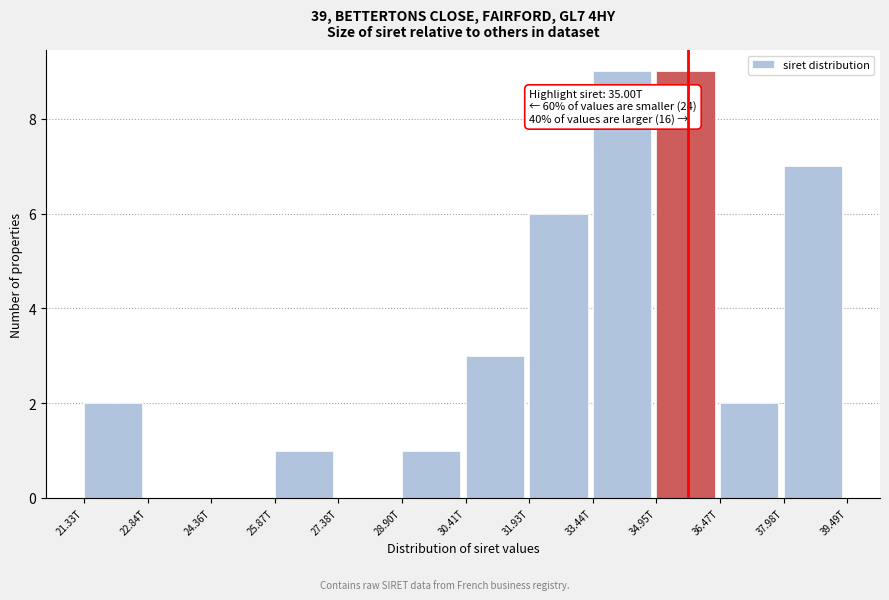

Reading left to right, list all the values displayed in this chart.

21.33T=2	22.84T=0	24.36T=0	25.87T=1	27.38T=0	28.90T=1	30.41T=3	31.93T=6	33.44T=9	34.95T=9	36.47T=2	37.98T=7